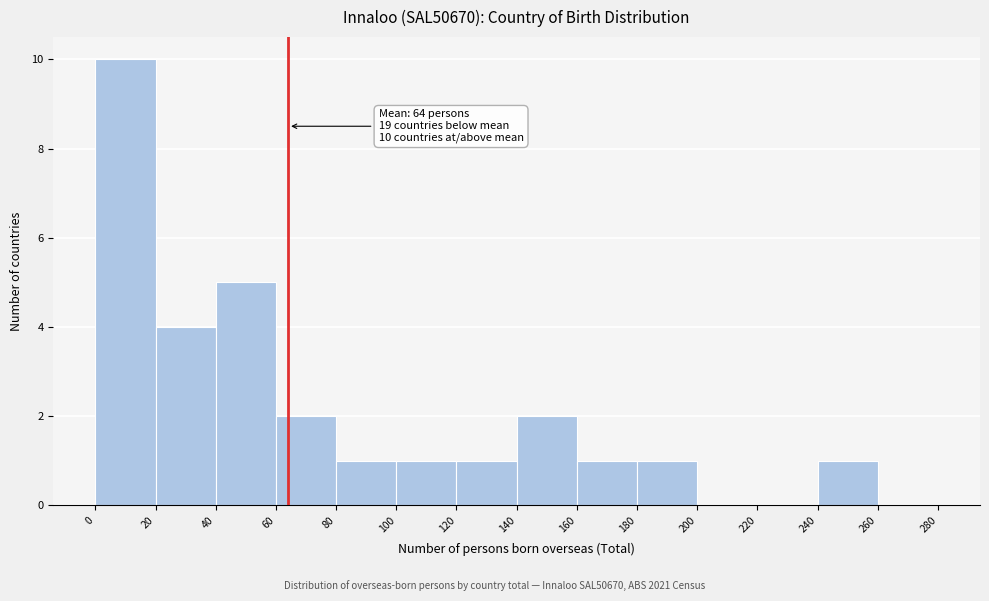

Over which range of the x-axis is the bar tallest?

0 to 20